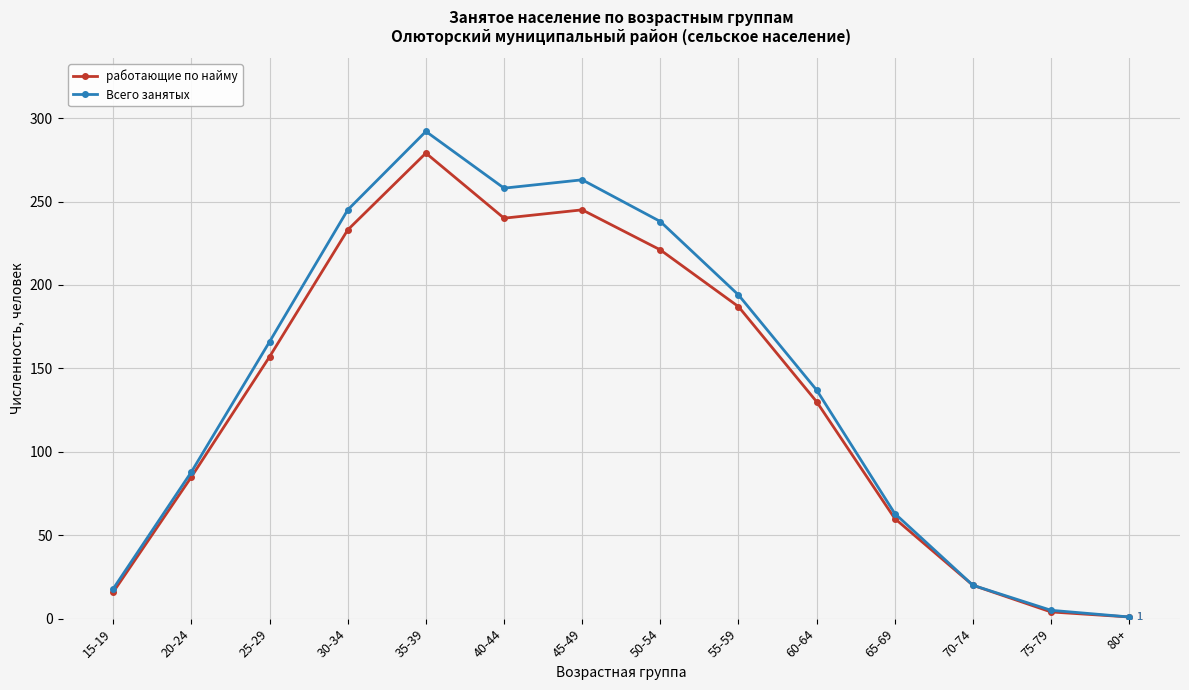

The value of работающие по найму at 25-29 is 157. True or false?

True